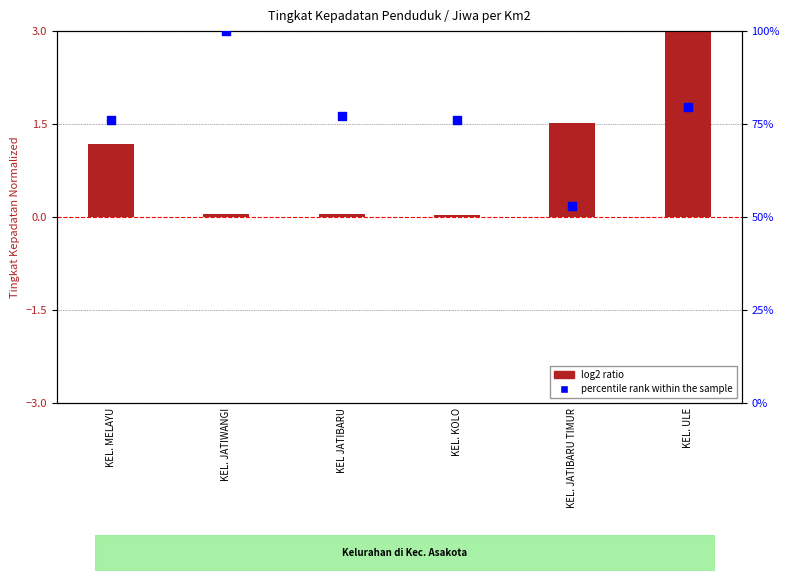

Is the value of percentile rank within the sample at KEL JATIBARU greater than the value of log2 ratio at KEL. JATIWANGI?

Yes